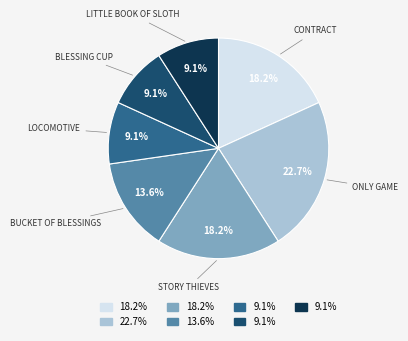

How many segments does this pie chart have?

7